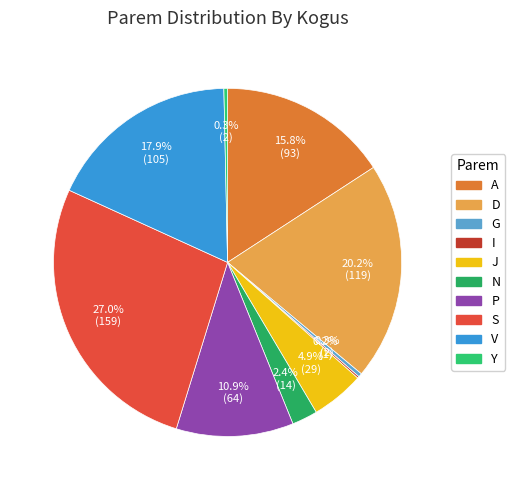

What is the change in value from I to J?

+28